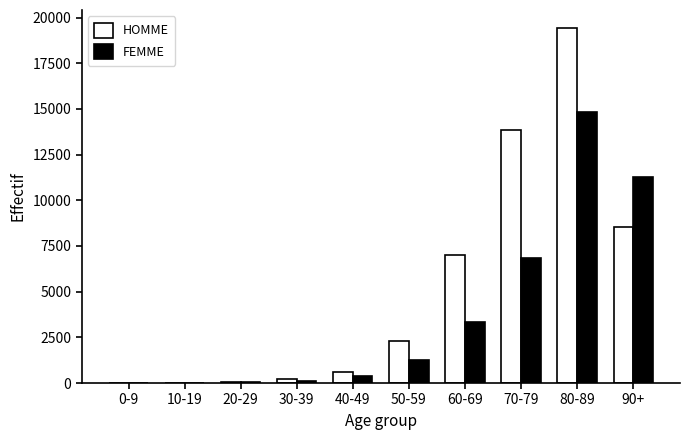

The value of FEMME at 50-59 is 1236. True or false?

True